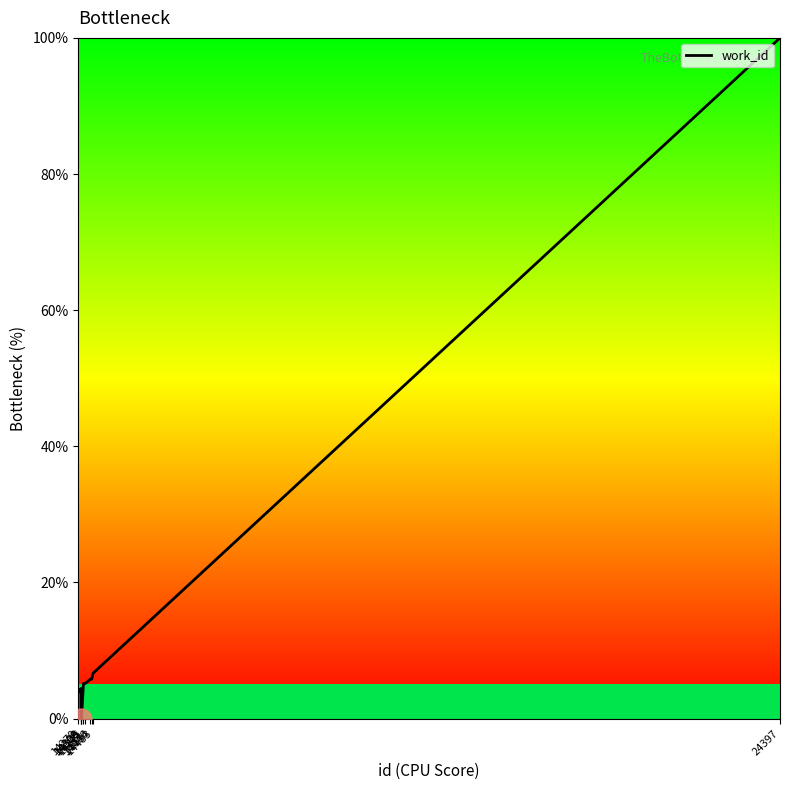

Reading left to right, extract all data points from this chart.

3.9	4.4	0.0	0.0	5.2	5.2	5.8	5.8	6.7	100.0